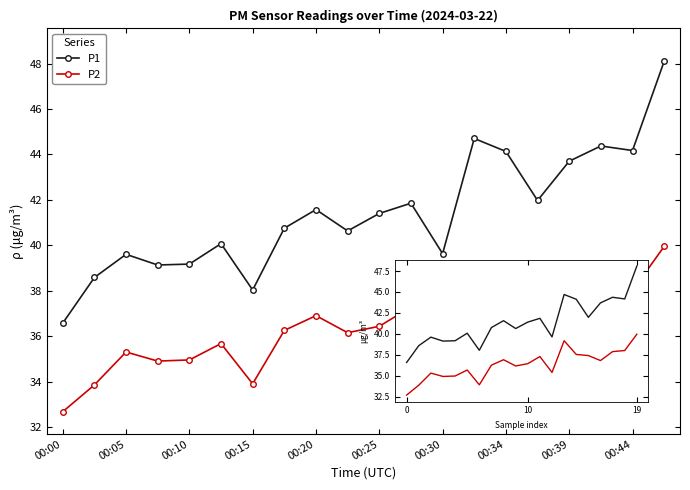

What is the minimum value for P2?

32.7